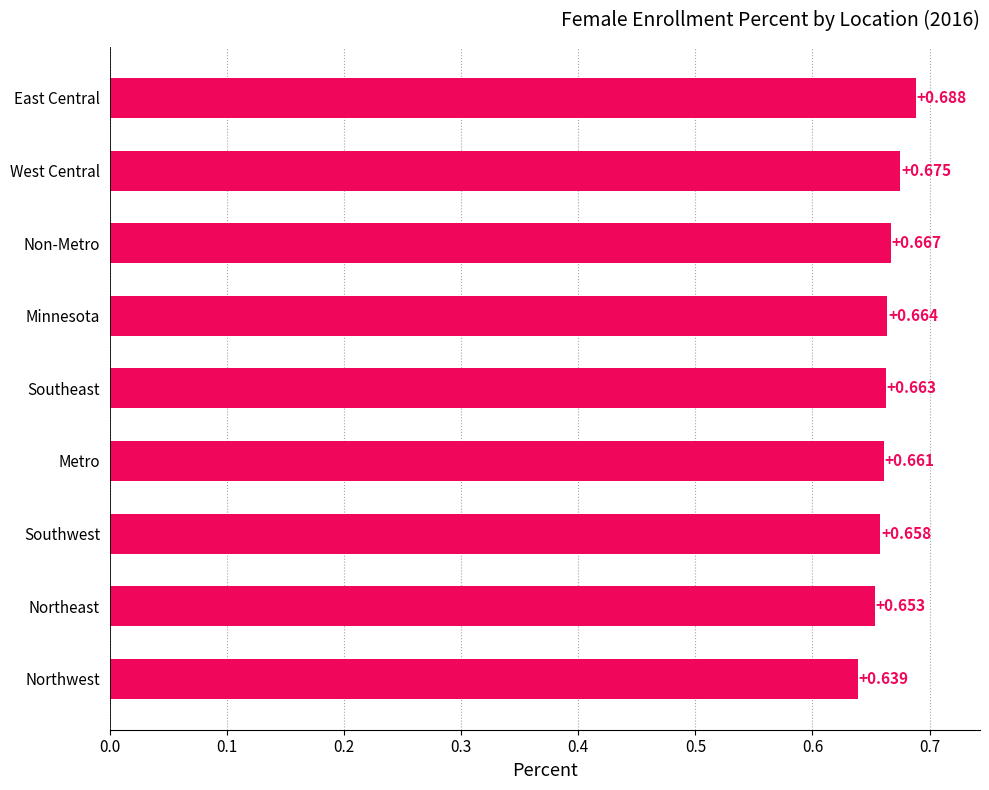

List the labels in order of value, largest first.

East Central, West Central, Non-Metro, Minnesota, Southeast, Metro, Southwest, Northeast, Northwest